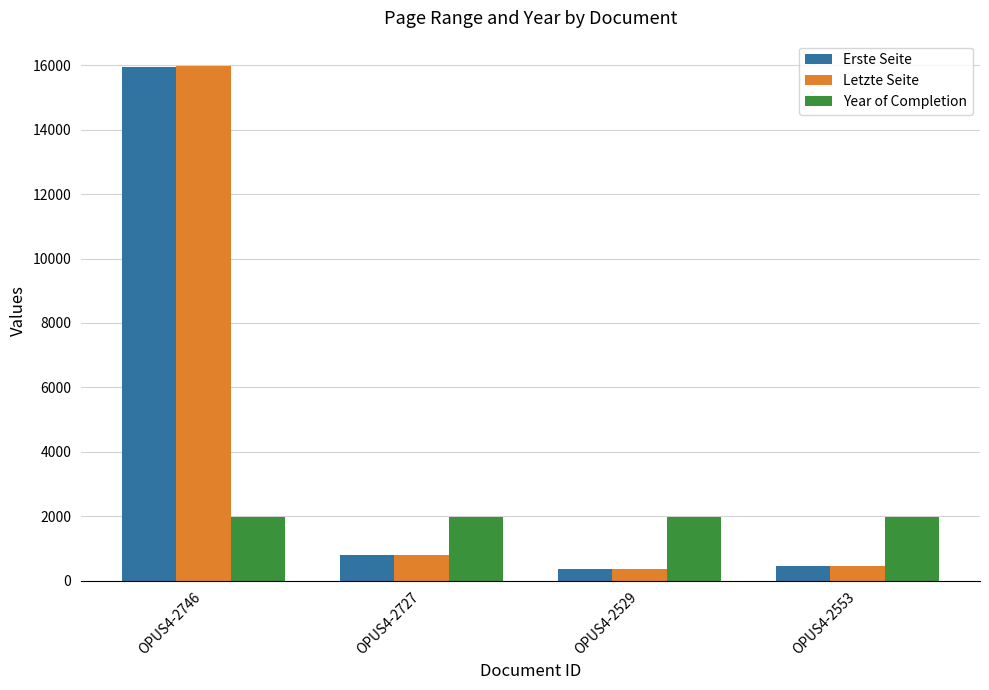

How many categories are shown in the chart?

4